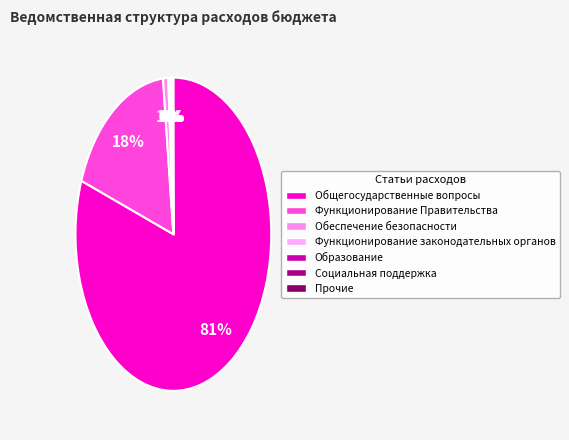

How many segments does this pie chart have?

7